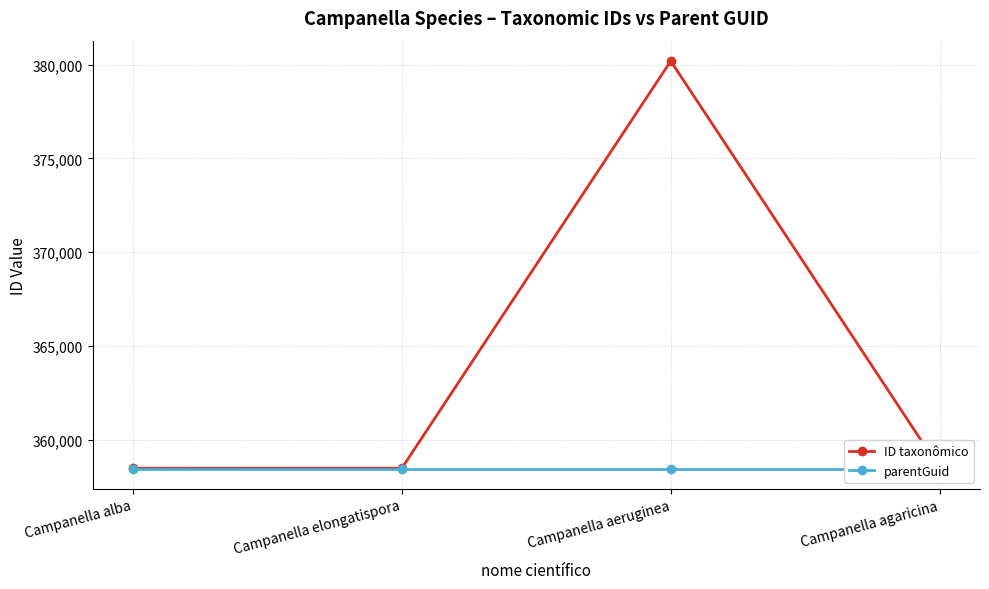

Which series has the largest total across all categories?

ID taxonômico